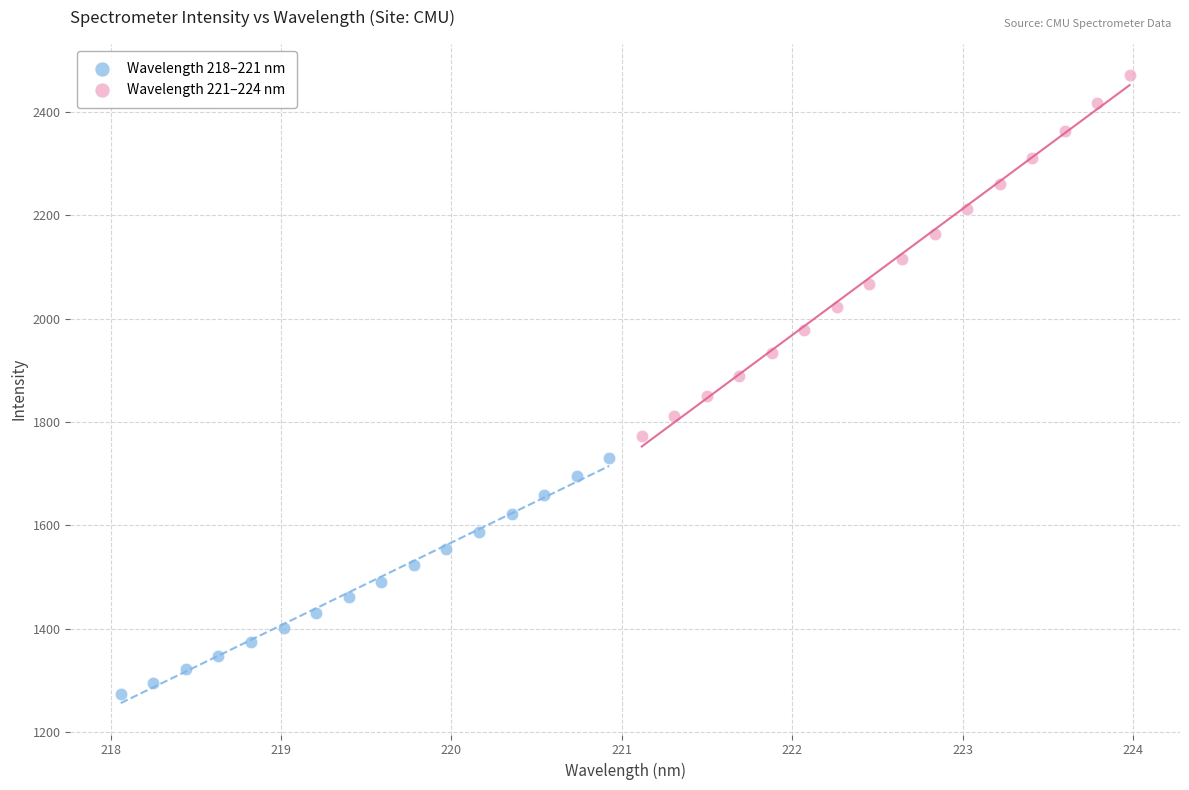

Which series contains the lowest Y value?

Wavelength 218–221 nm